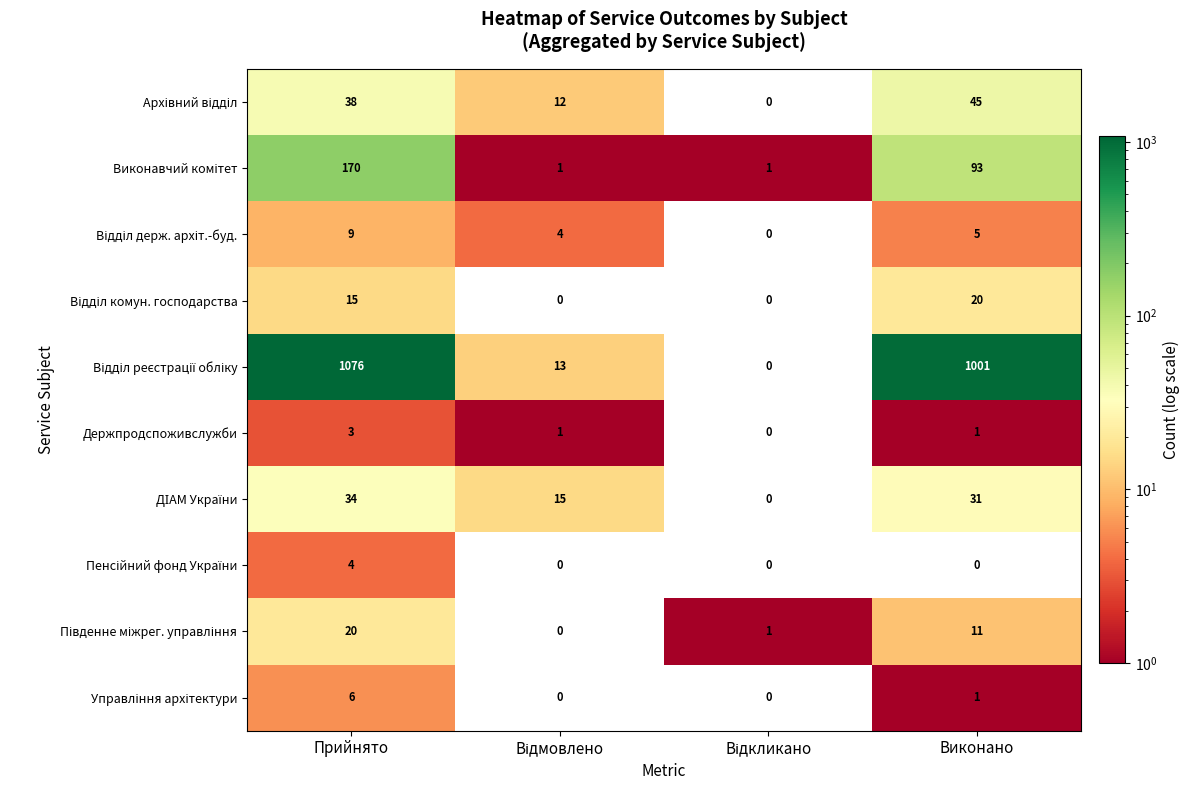

At which category does the chart reach its peak across all series?

Прийнято